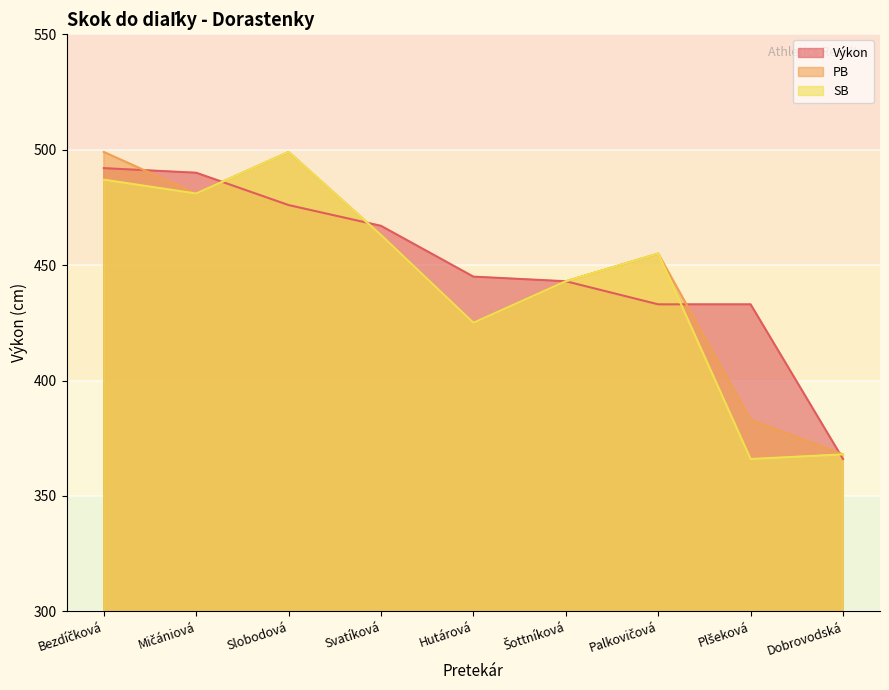

At how many categories does at least one series exceed 408?

8